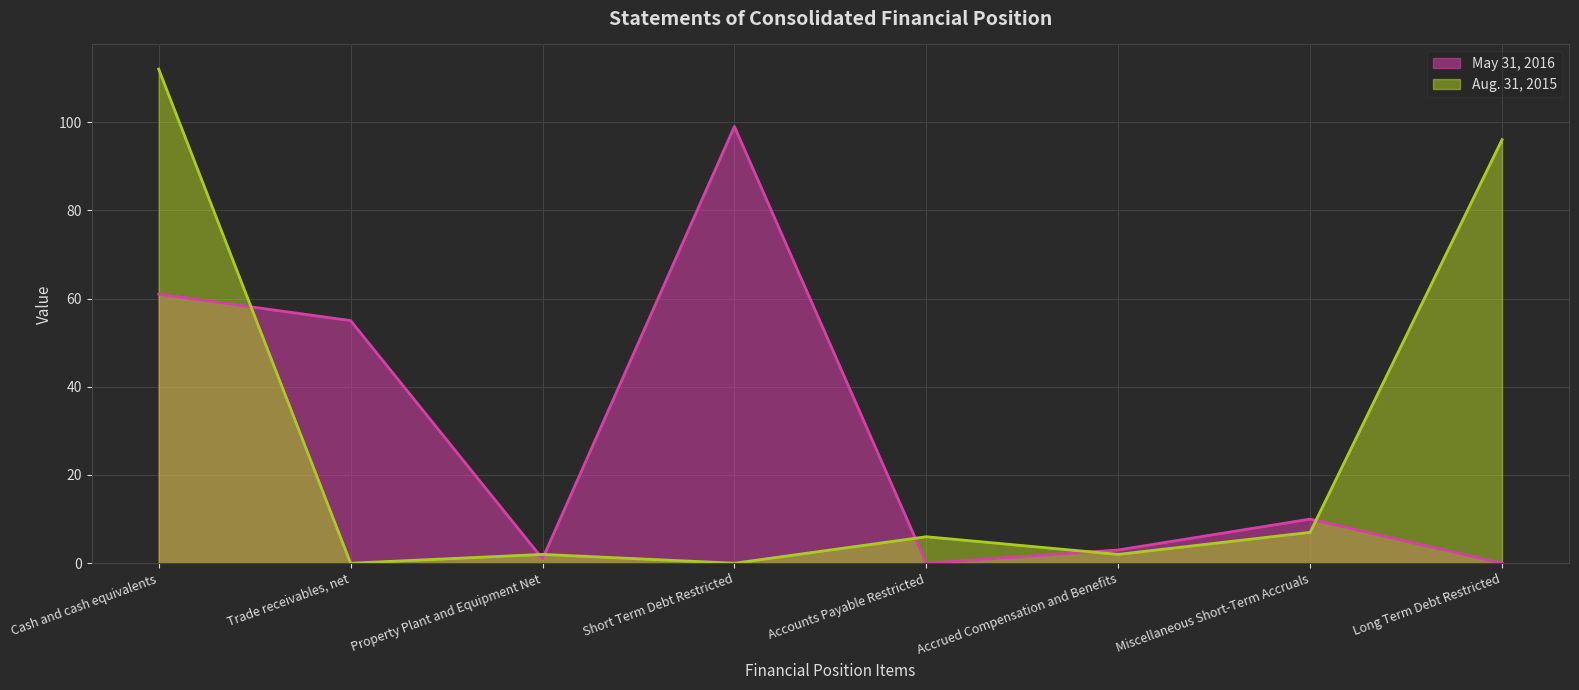

List the series in order of their overall mean, highest first.

May 31, 2016, Aug. 31, 2015